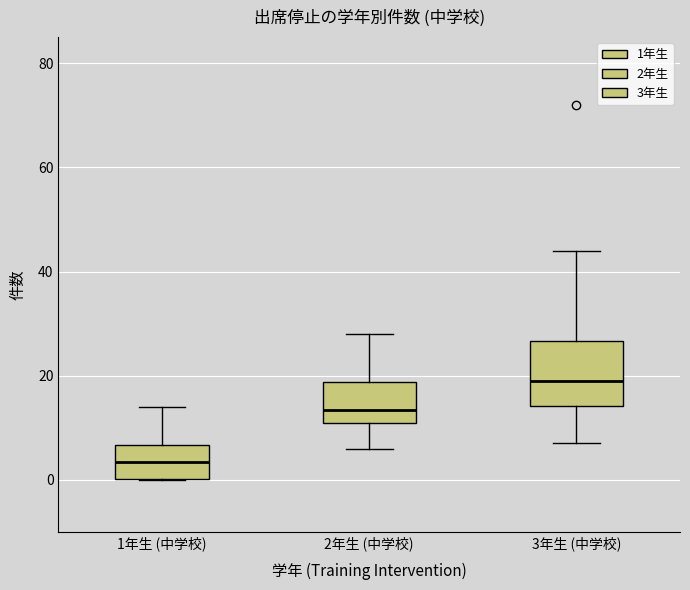

Which box is the tallest, from its lower edge to its upper edge?

3年生 (中学校)